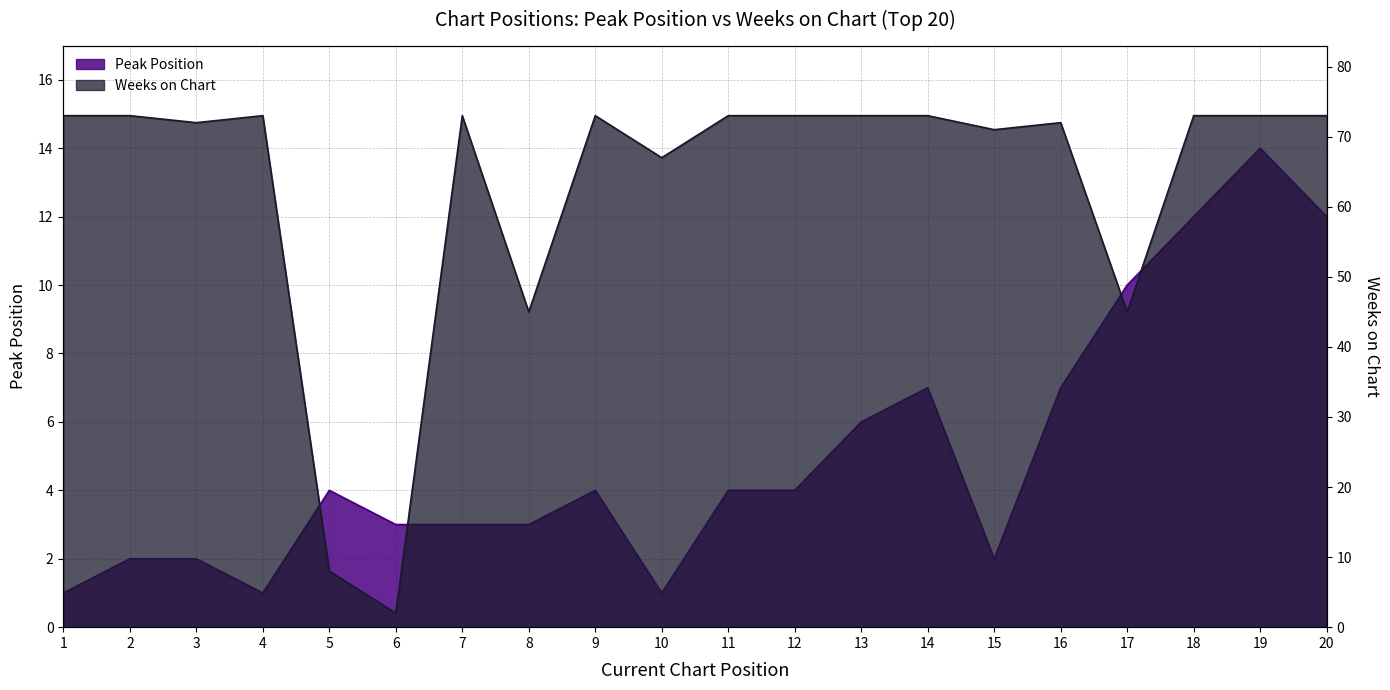

What is the average value of the Peak Position series?

5